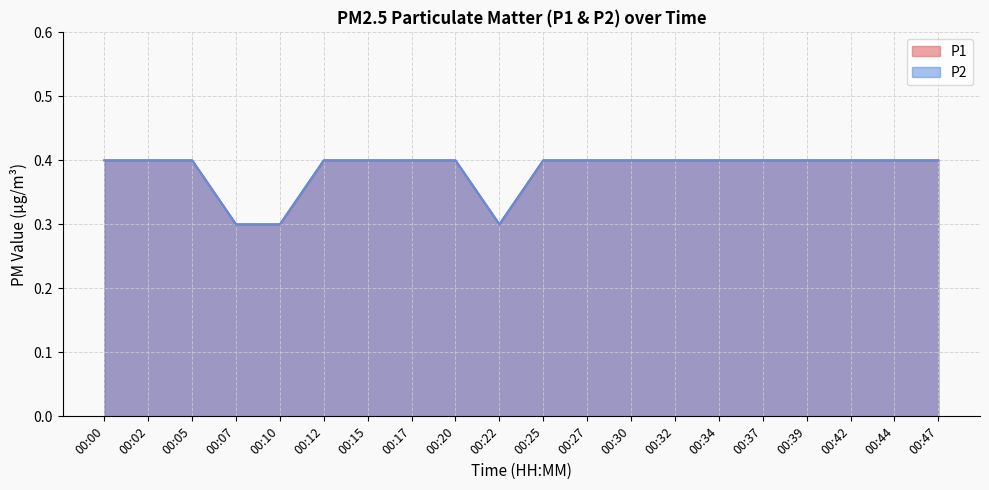

Where is P1 nearest to the value 0?

00:07